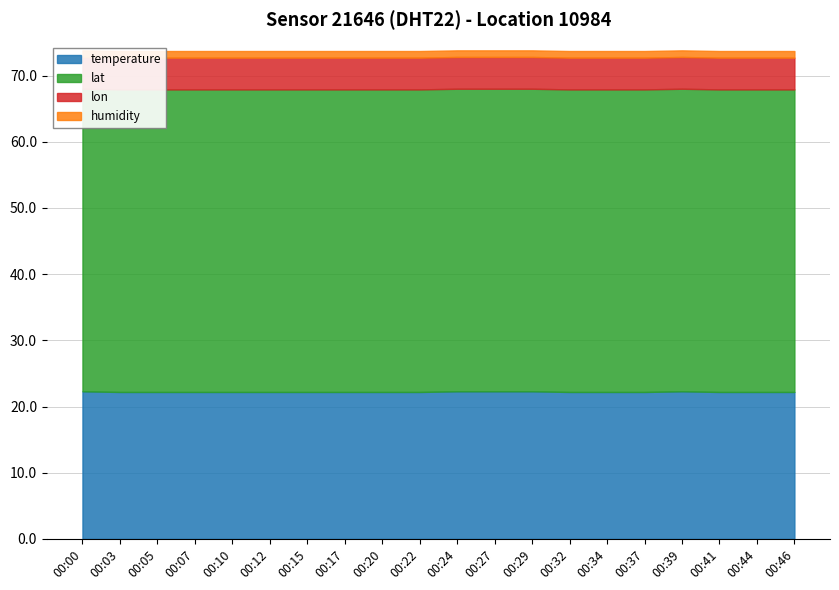

The humidity series shows 1.0 at 00:22. True or false?

True